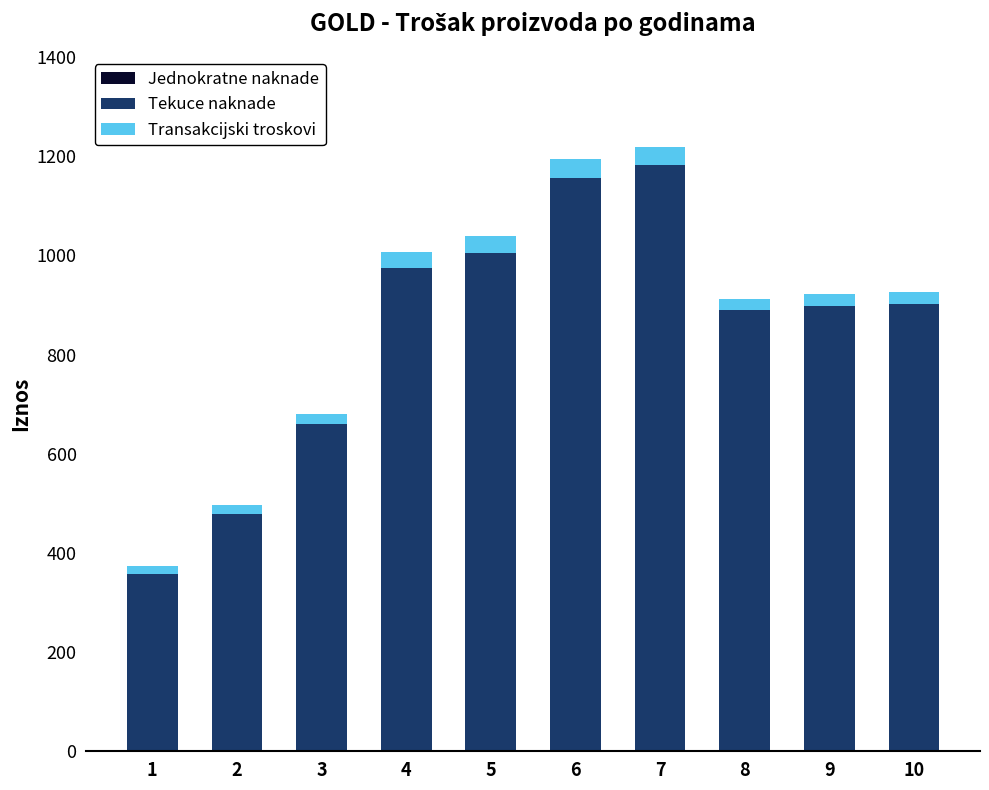

The value of Tekuce naknade at 3 is 1100.7. True or false?

False